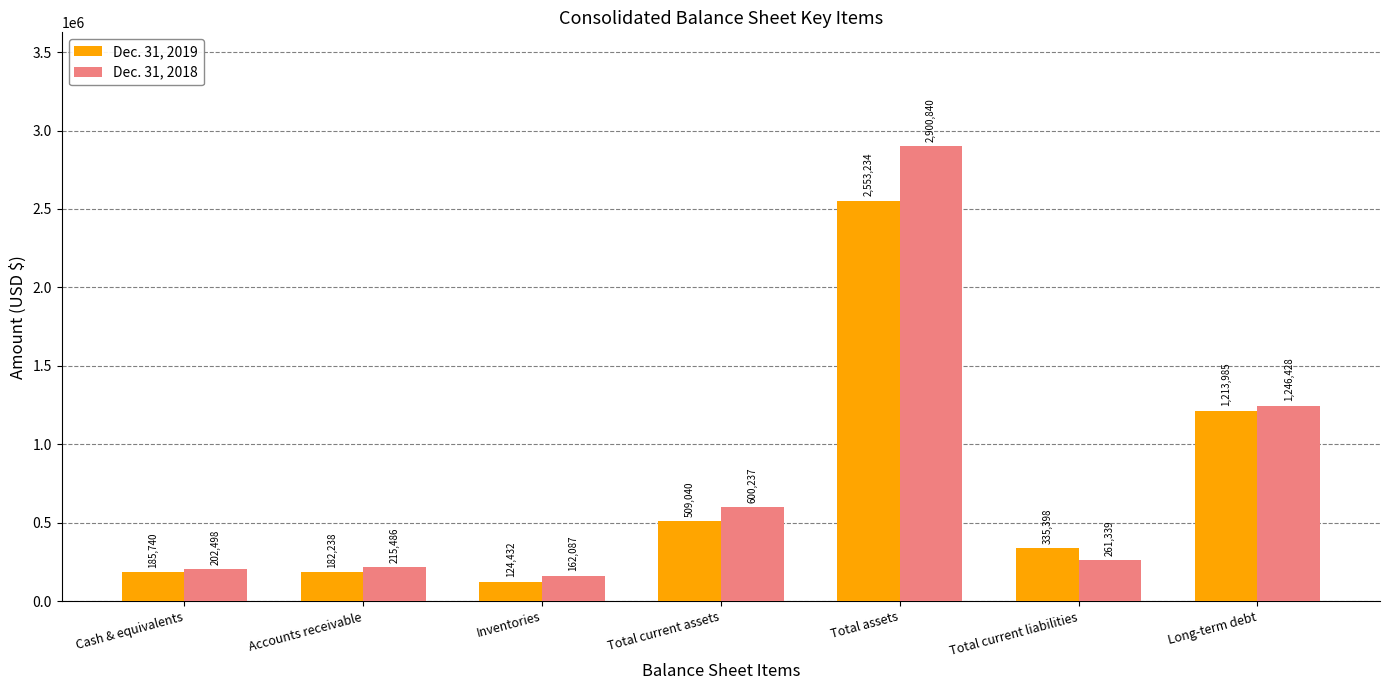

What is the sum of the Dec. 31, 2019 values at Long-term debt and Cash & equivalents?

1399725